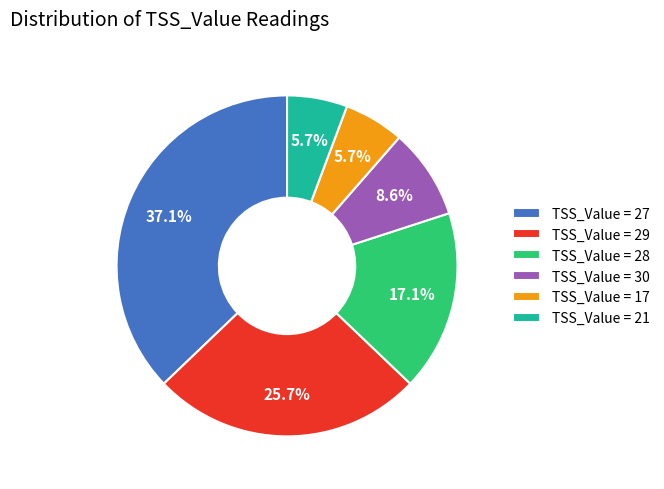

Is there a majority slice in this chart?

No